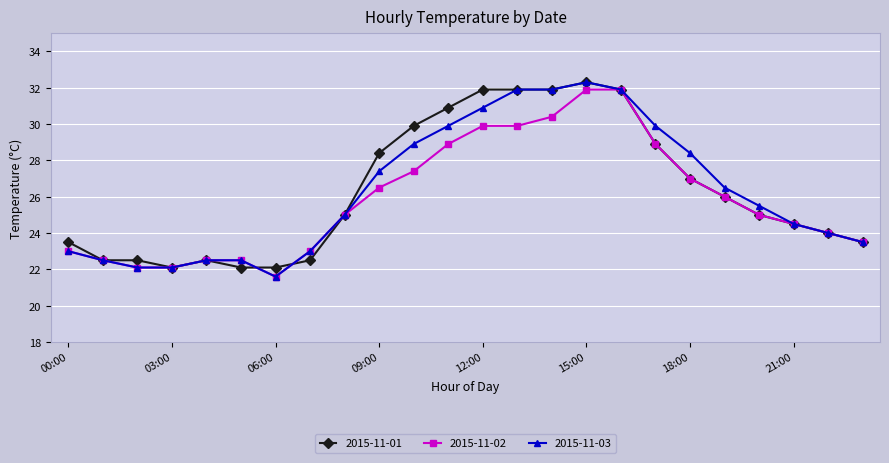

What is the greatest value displayed?

32.3